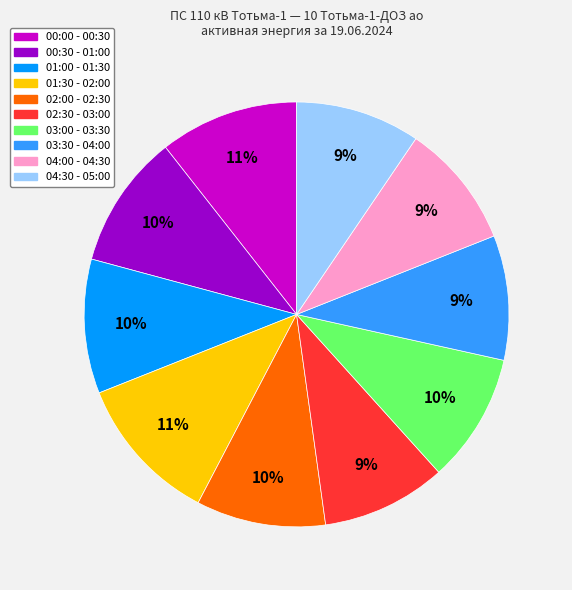

Does 03:00 - 03:30 represent more than half of the total?

No